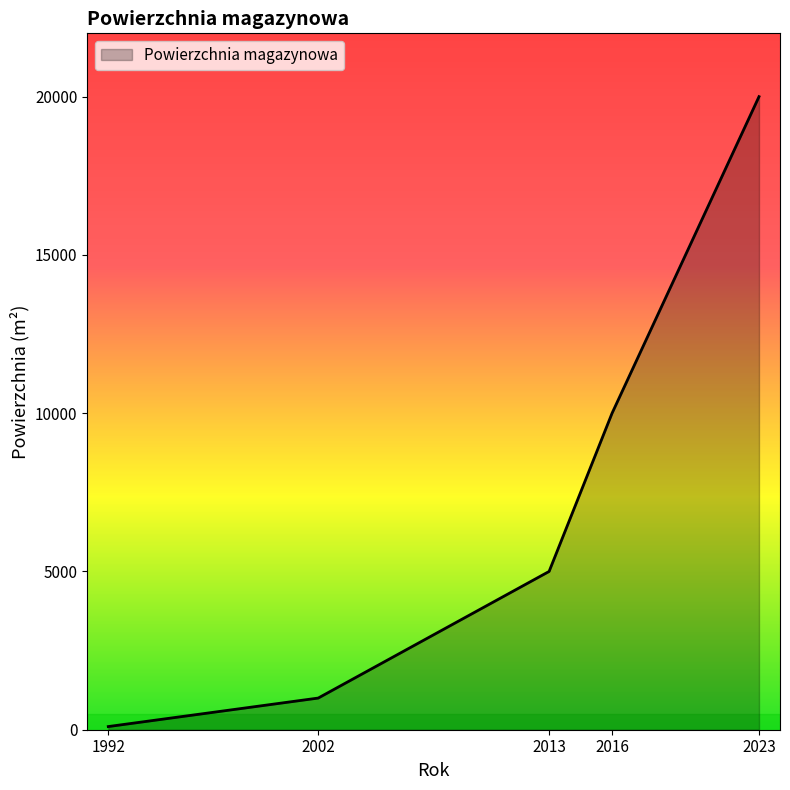

The value at 2013 is 6827. True or false?

False